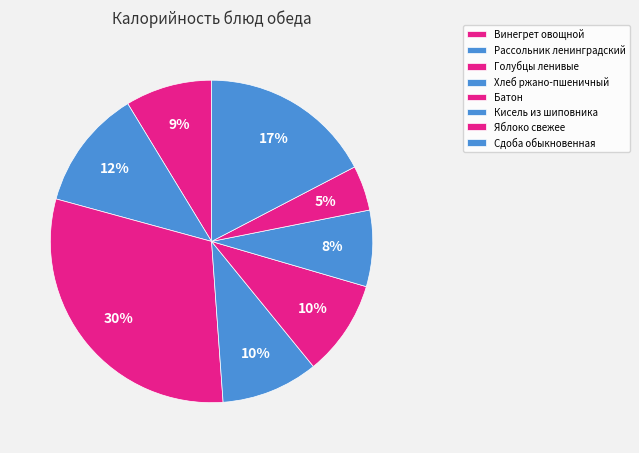

Does Батон account for over 50% of the chart?

No